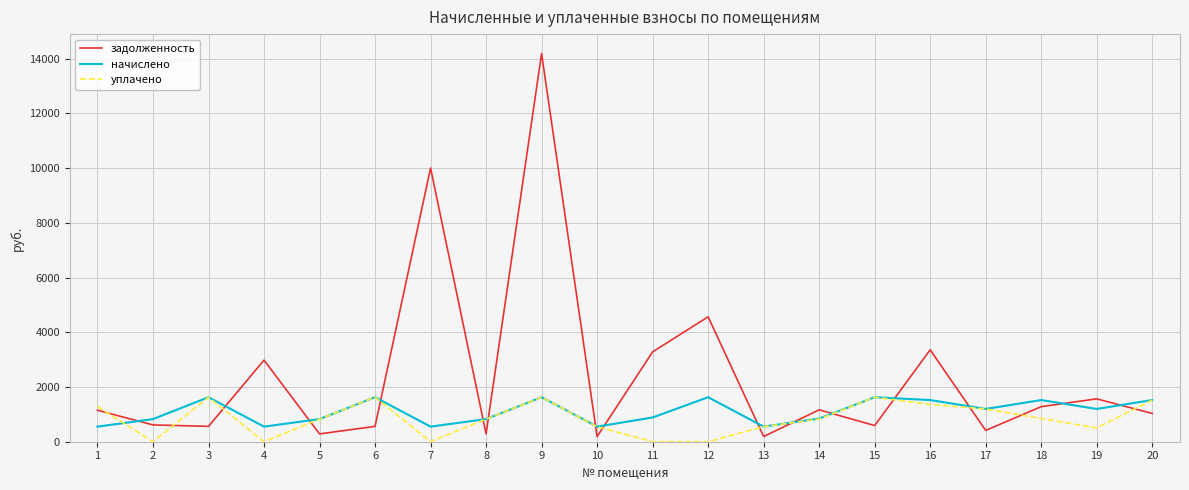

Rank the series at 7 from highest to lowest value.

задолженность, начислено, уплачено